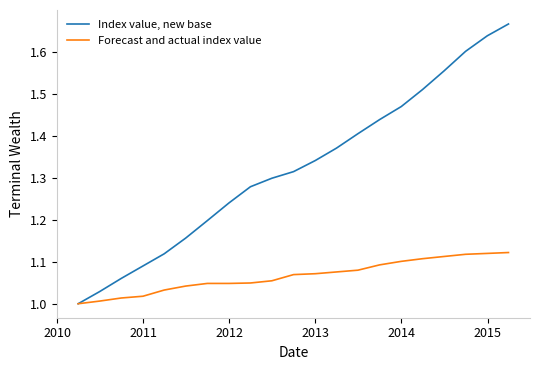

True or false: Index value, new base has more than 0 interior local peaks.

False